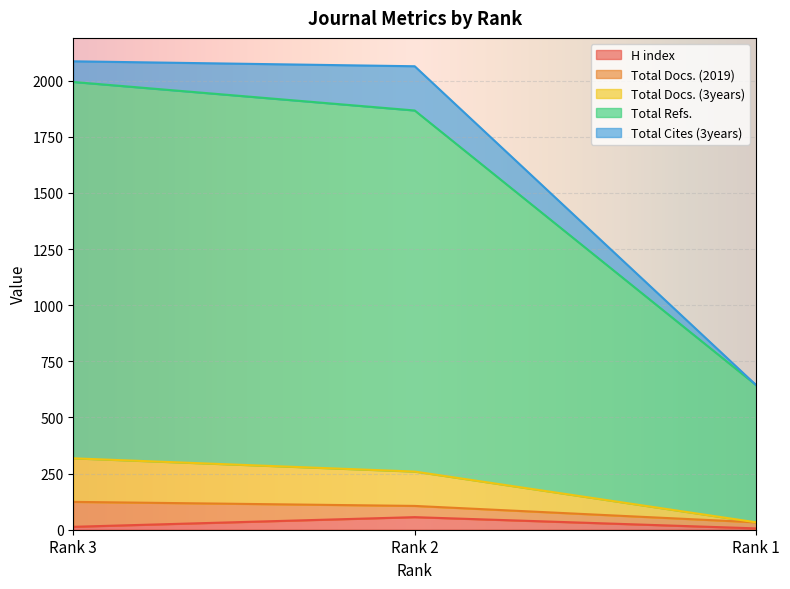

How many values in the Total Refs. series exceed 1867?

1